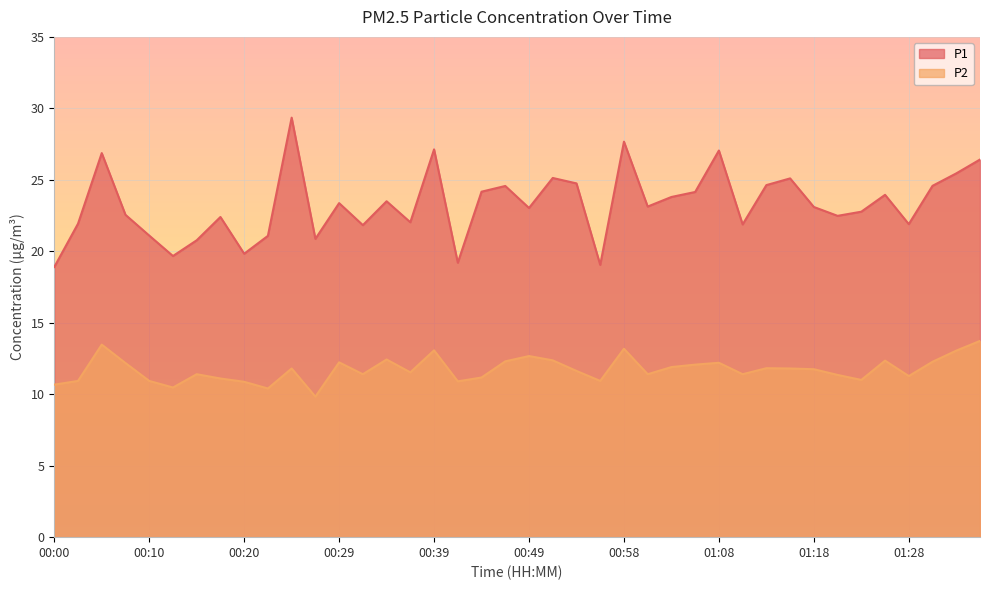

List the series in order of their overall mean, highest first.

P1, P2